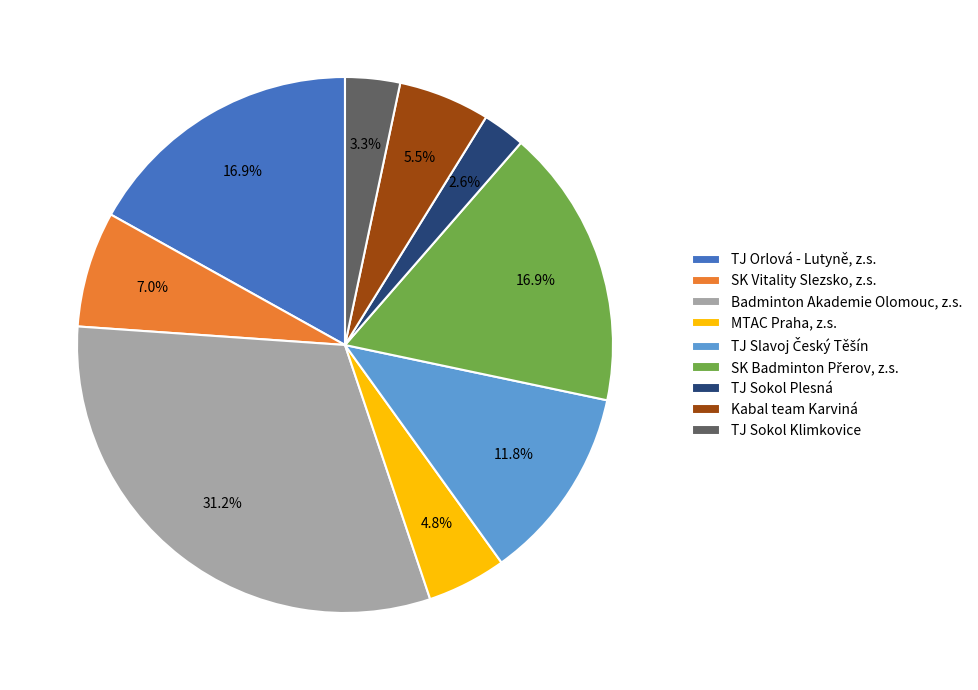

Count the number of slices in the pie.

9